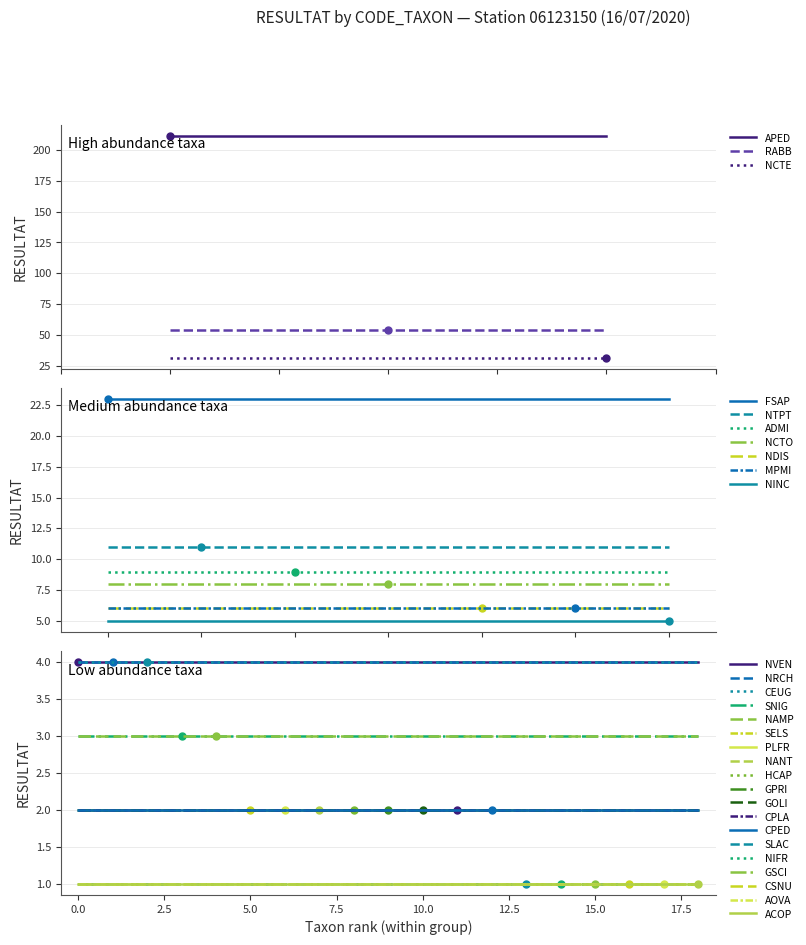

What is the sum of all values?

405